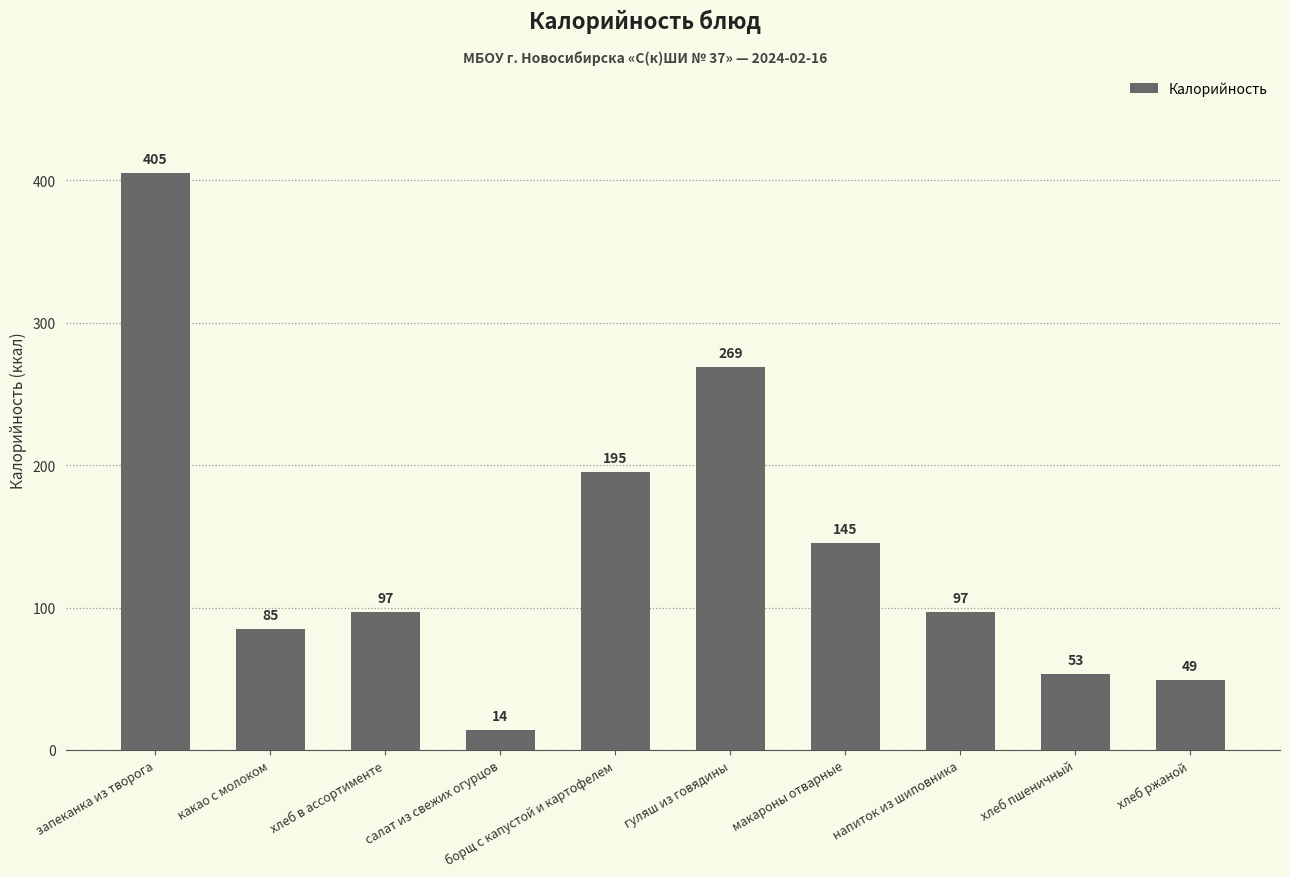

True or false: the data shows 159.9 at хлеб в ассортименте.

False